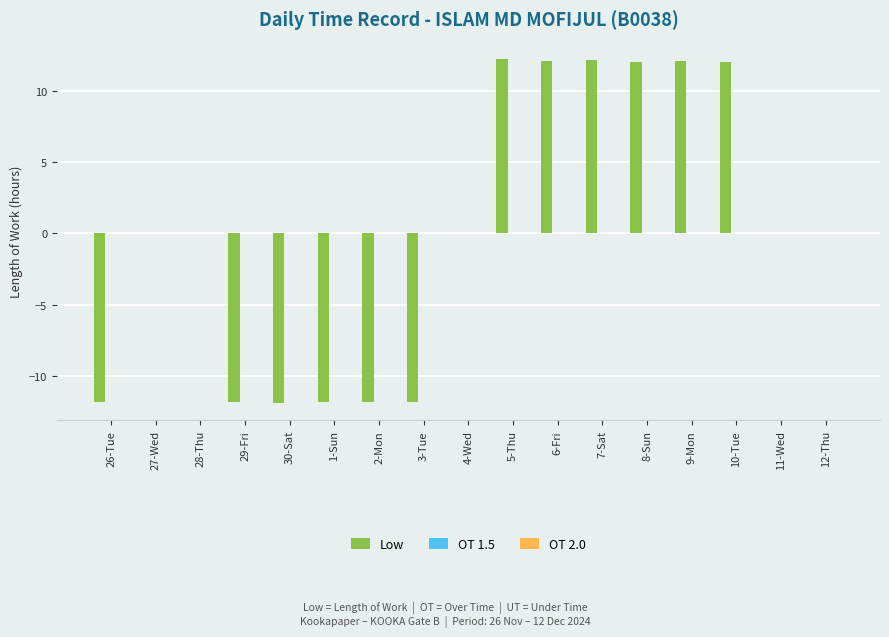

How many series are shown in this chart?

1